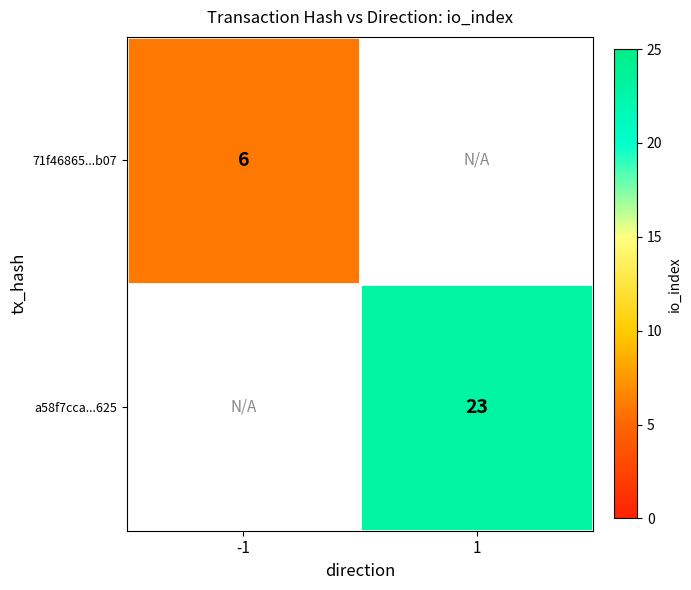

At how many categories does at least one series exceed 8?

1